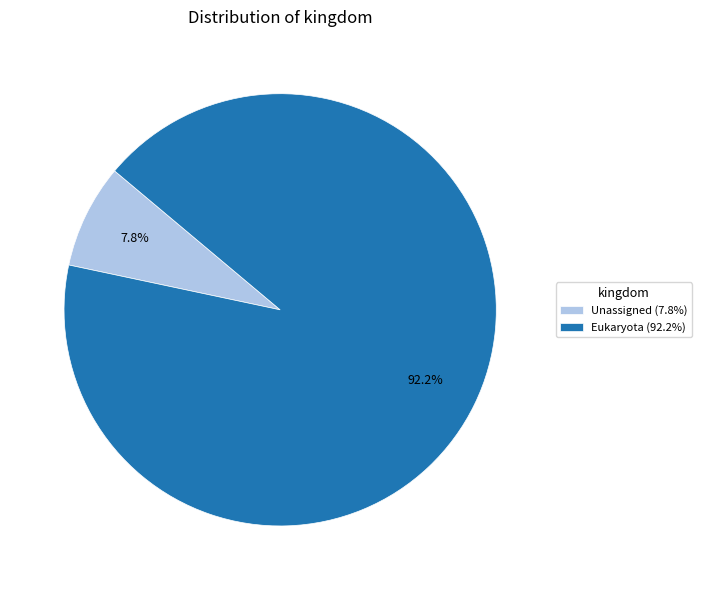

To the nearest percent, what portion does Eukaryota represent?

92%